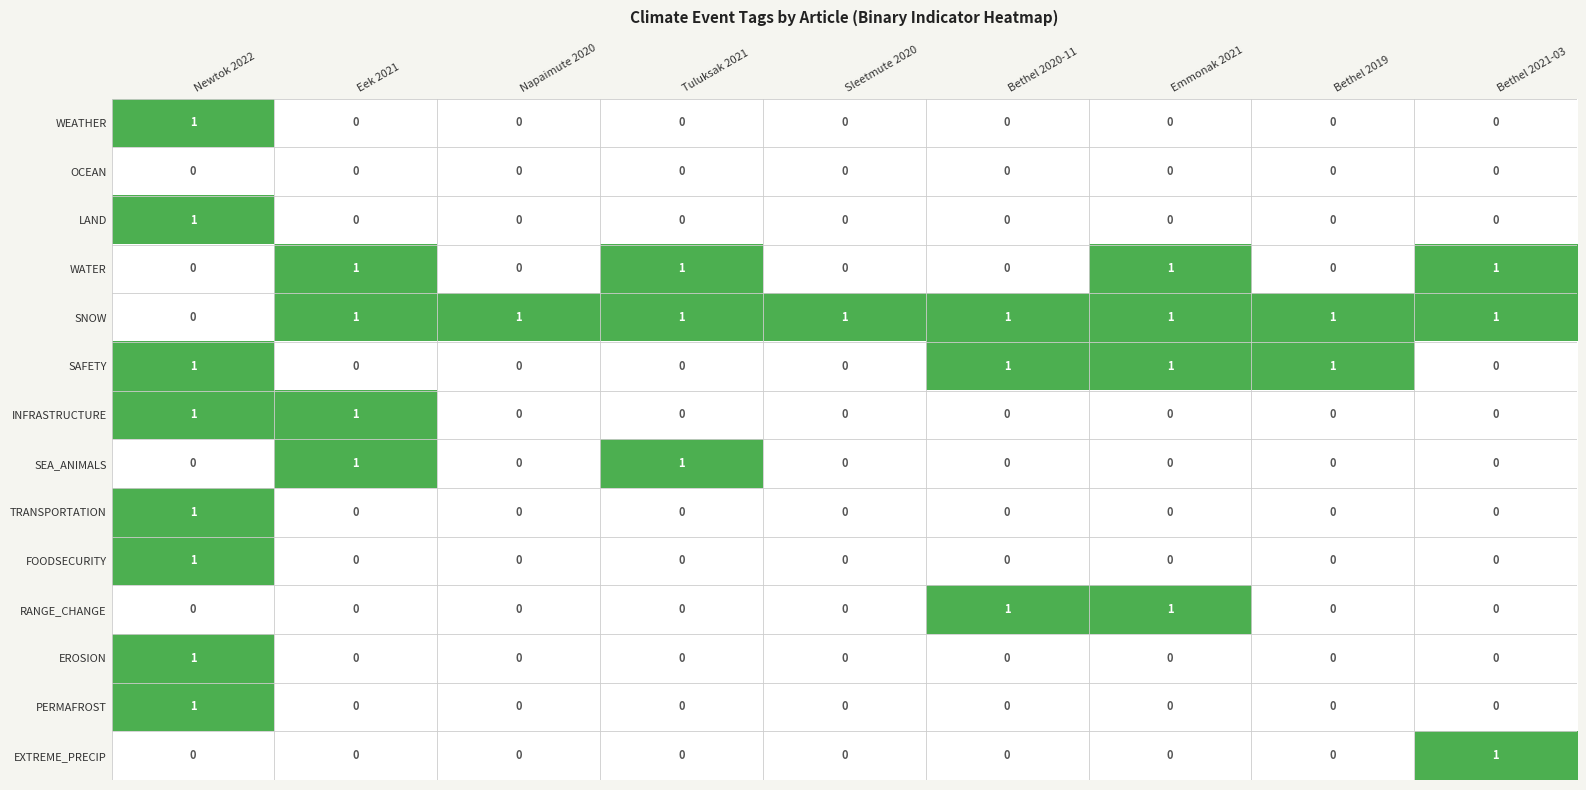

At which category is the sum across all series the highest?

Newtok 2022